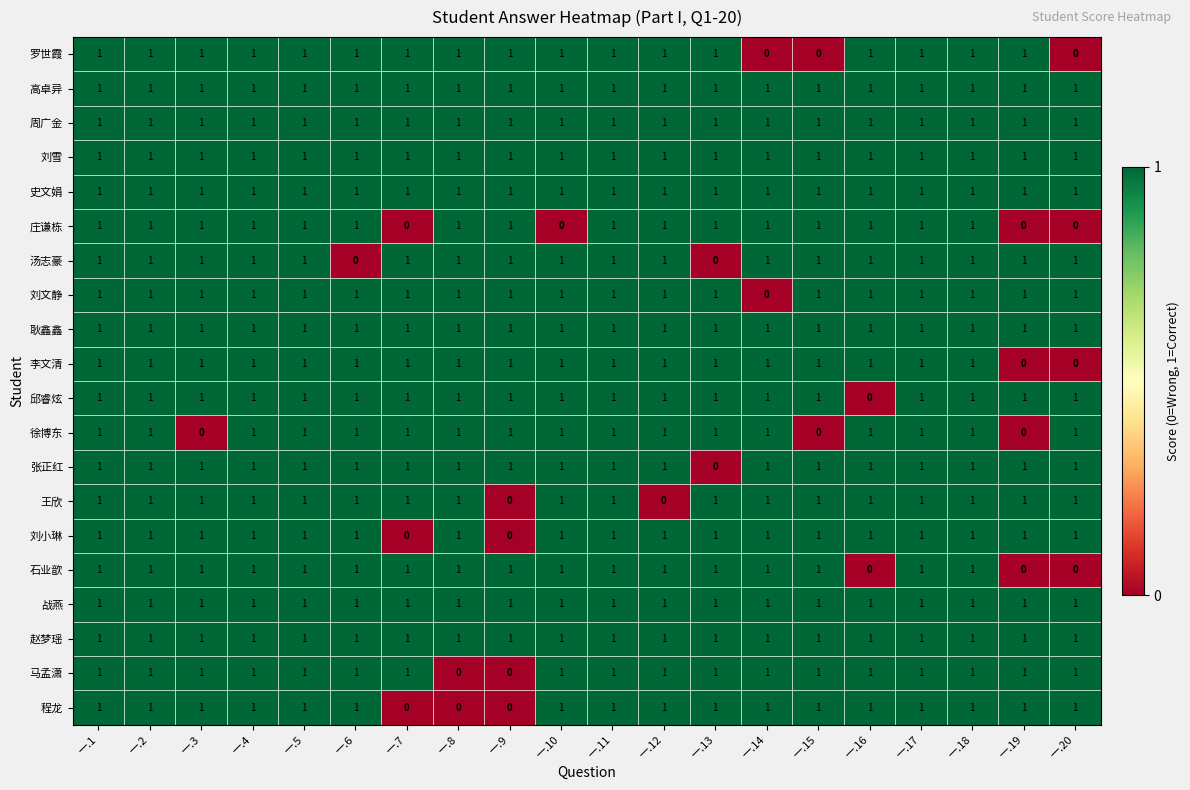

True or false: 战燕 has a value of 1 at 一.20.

True